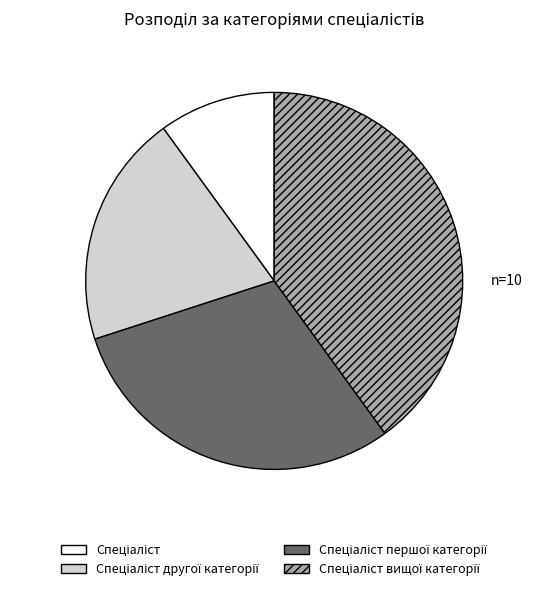

Is there a majority slice in this chart?

No